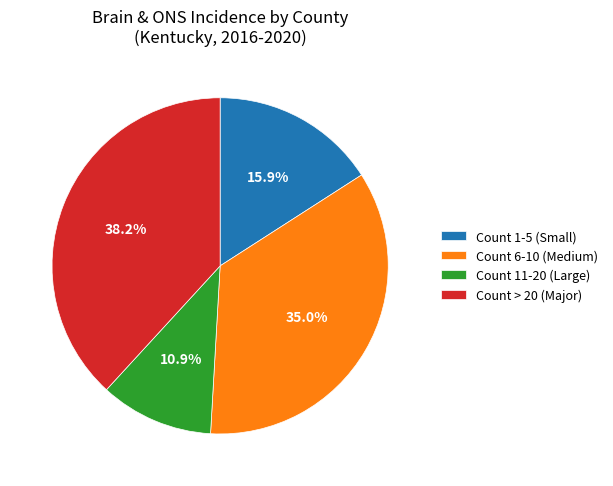

Approximately how many times larger is the value at Count 1-5 (Small) compared to Count 11-20 (Large)?

1.5